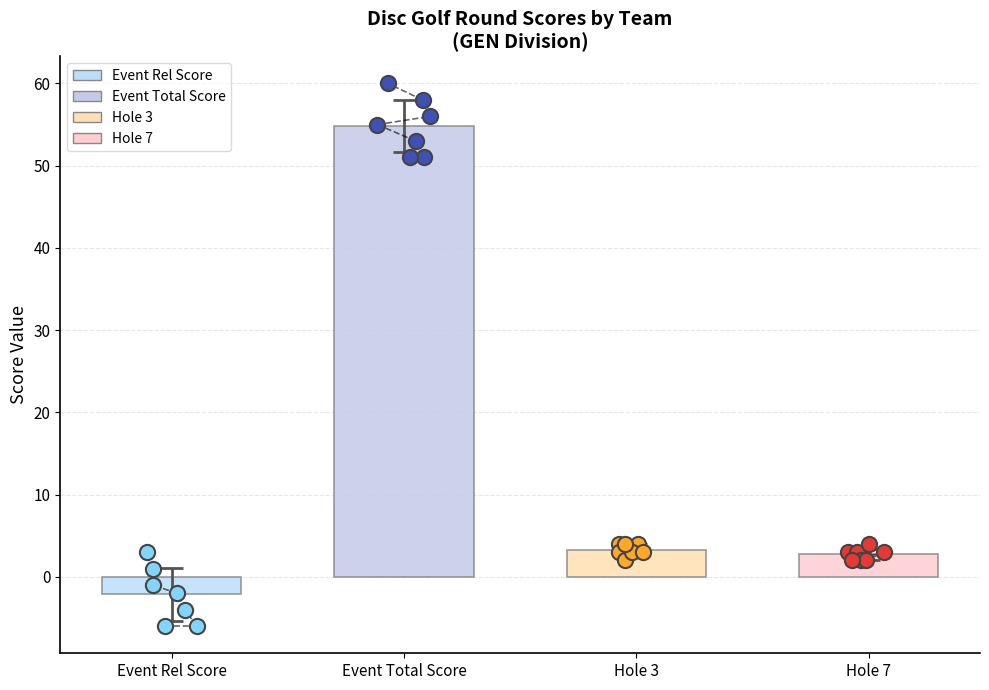

Which series has the widest spread of Y values?

event_relative_score